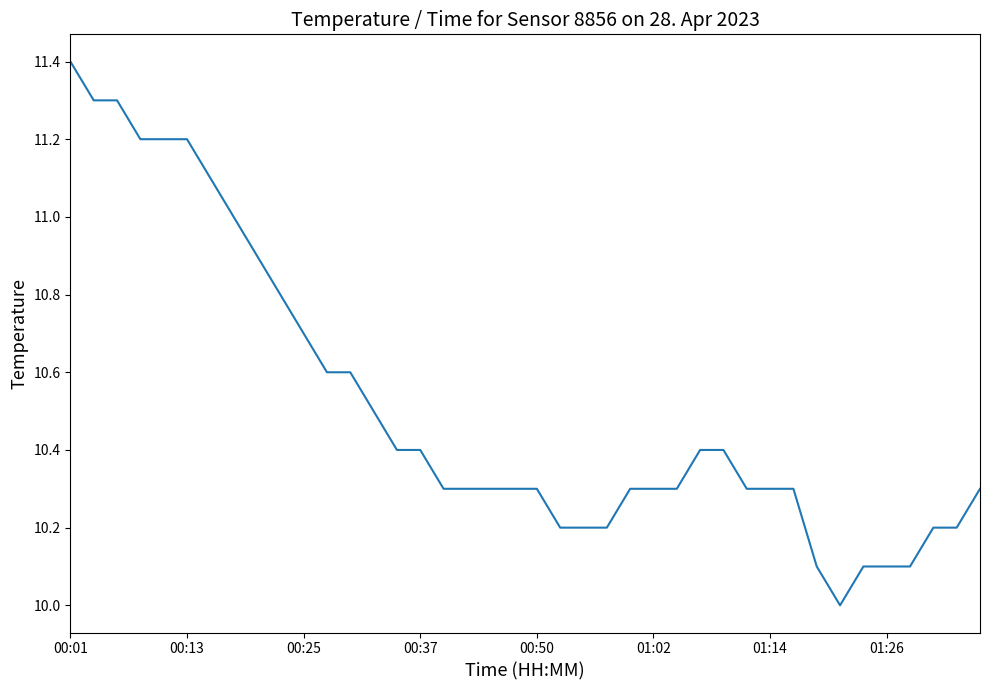

Reading left to right, transcribe all the data shown in this chart.

11.4	11.3	11.3	11.2	11.2	11.2	11.1	11.0	10.9	10.8	10.7	10.6	10.6	10.5	10.4	10.4	10.3	10.3	10.3	10.3	10.3	10.2	10.2	10.2	10.3	10.3	10.3	10.4	10.4	10.3	10.3	10.3	10.1	10.0	10.1	10.1	10.1	10.2	10.2	10.3